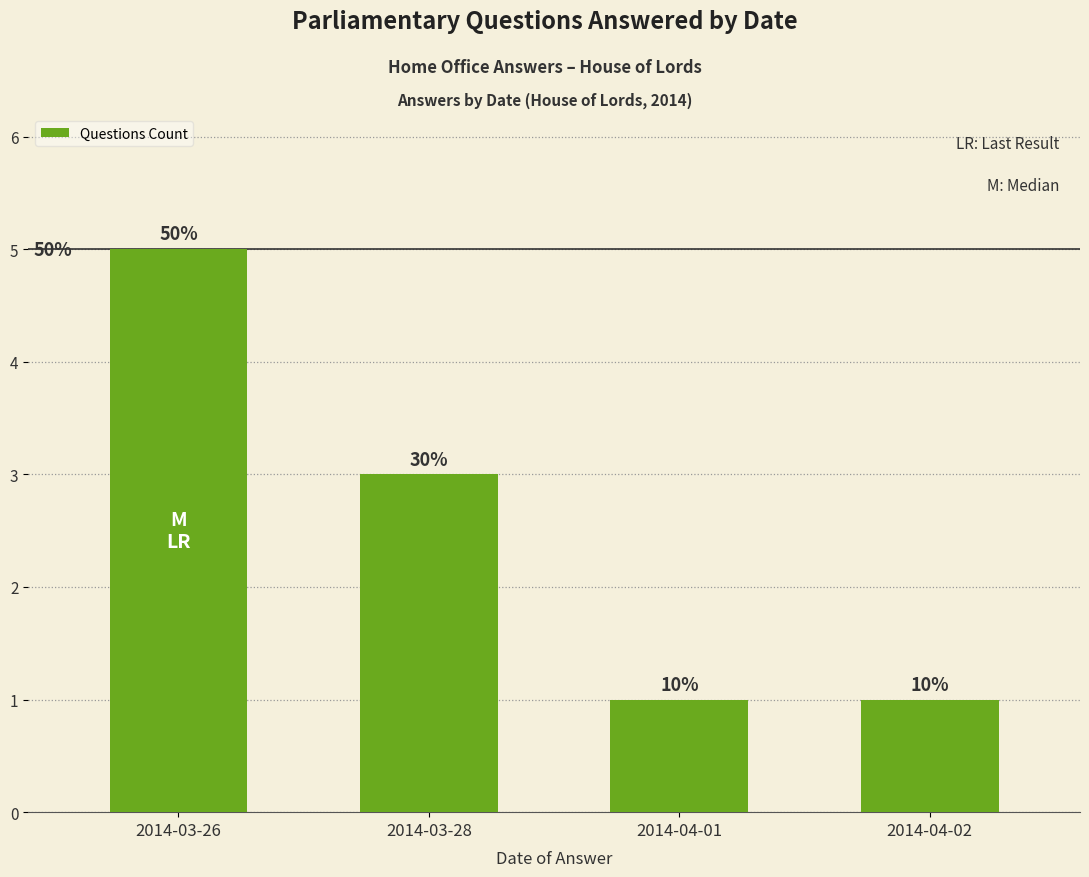

Does the chart contain any negative values?

No